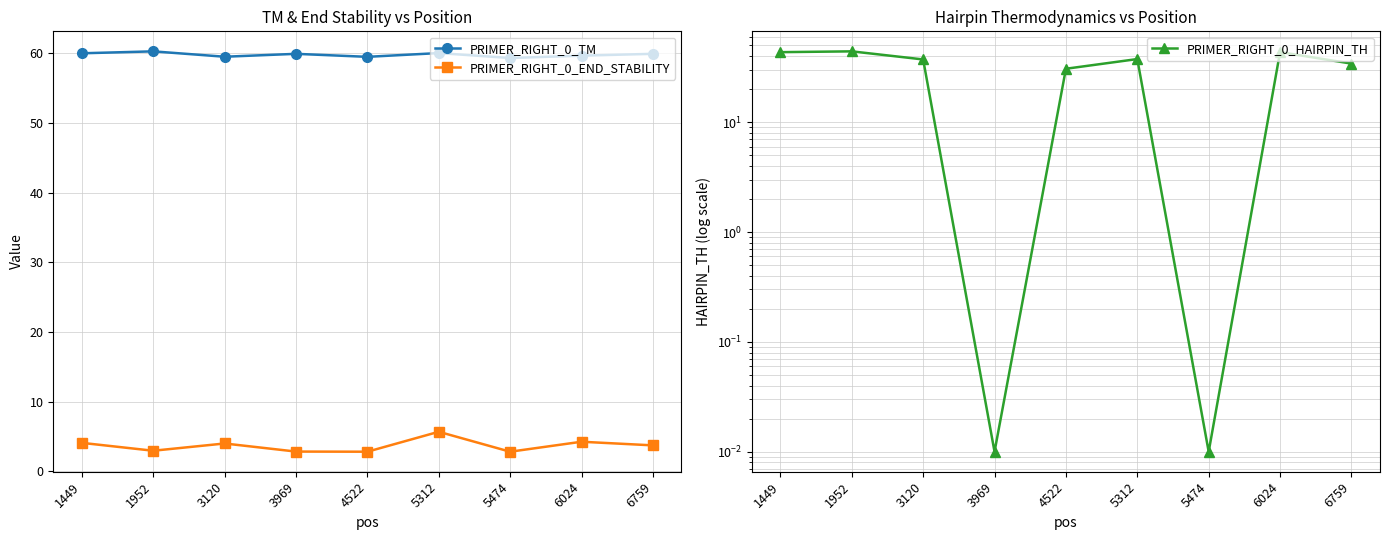

Rank the series at 1449 from lowest to highest value.

PRIMER_RIGHT_0_END_STABILITY, PRIMER_RIGHT_0_HAIRPIN_TH, PRIMER_RIGHT_0_TM